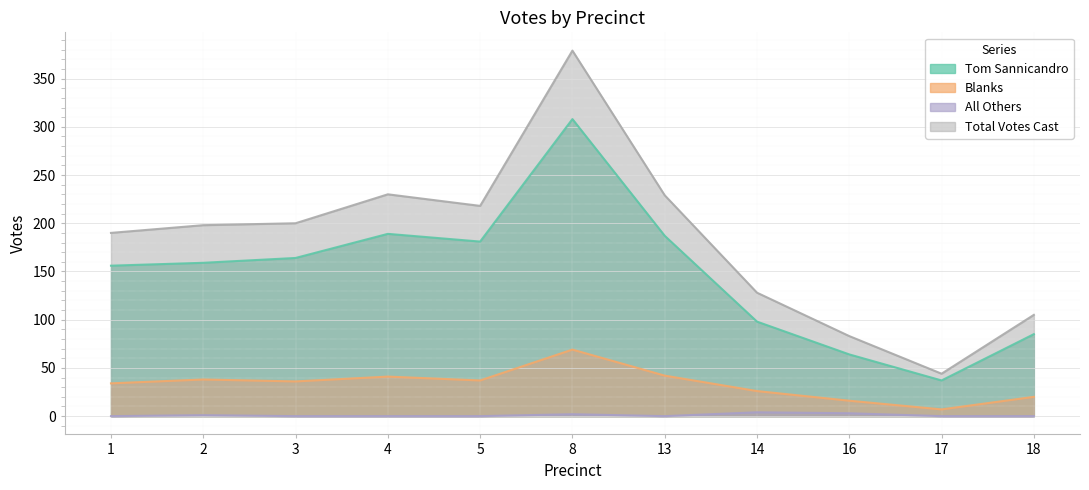

True or false: Tom Sannicandro and Blanks intersect in this chart.

False